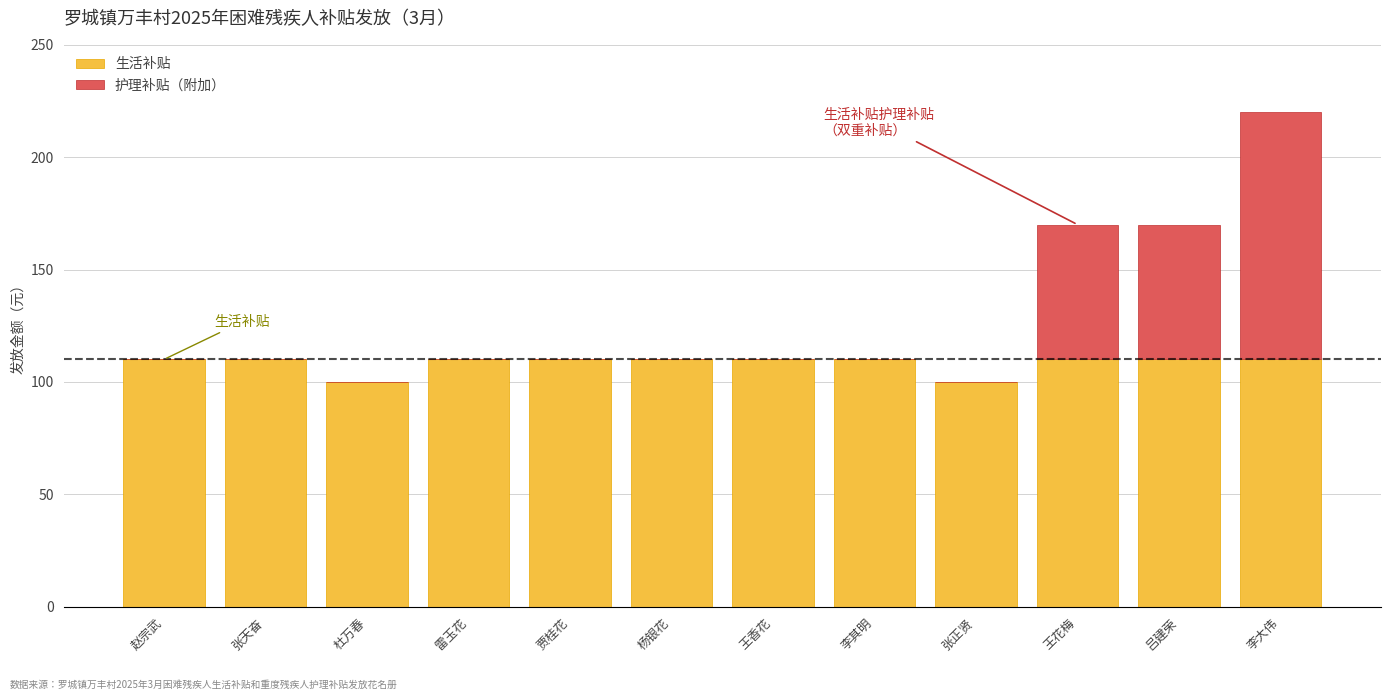

What is the sum of the 生活补贴 values at 张正贤 and 贾桂花?

210